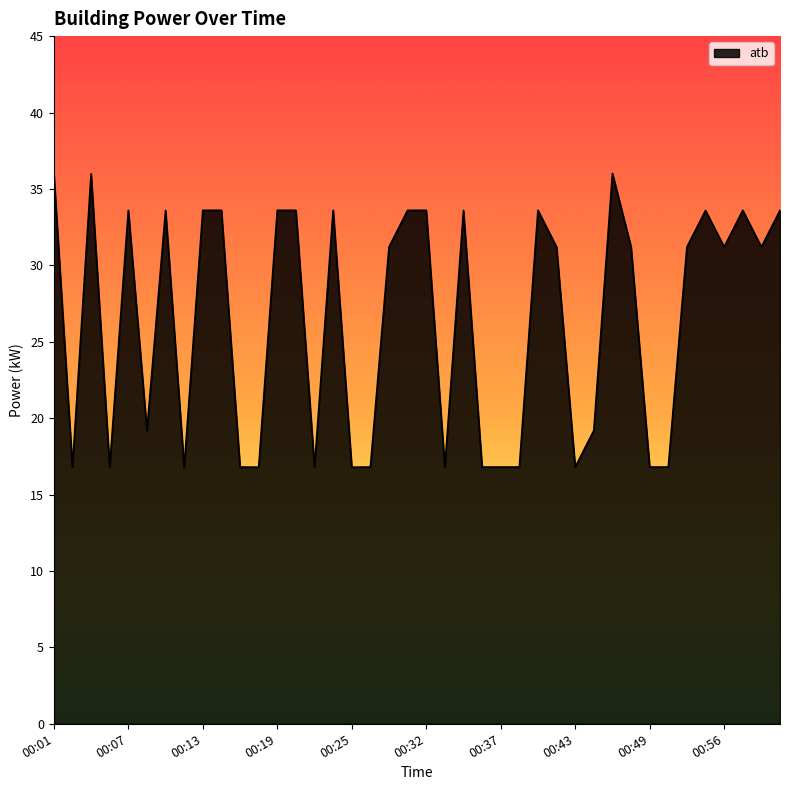

What is the greatest value displayed?

36.0